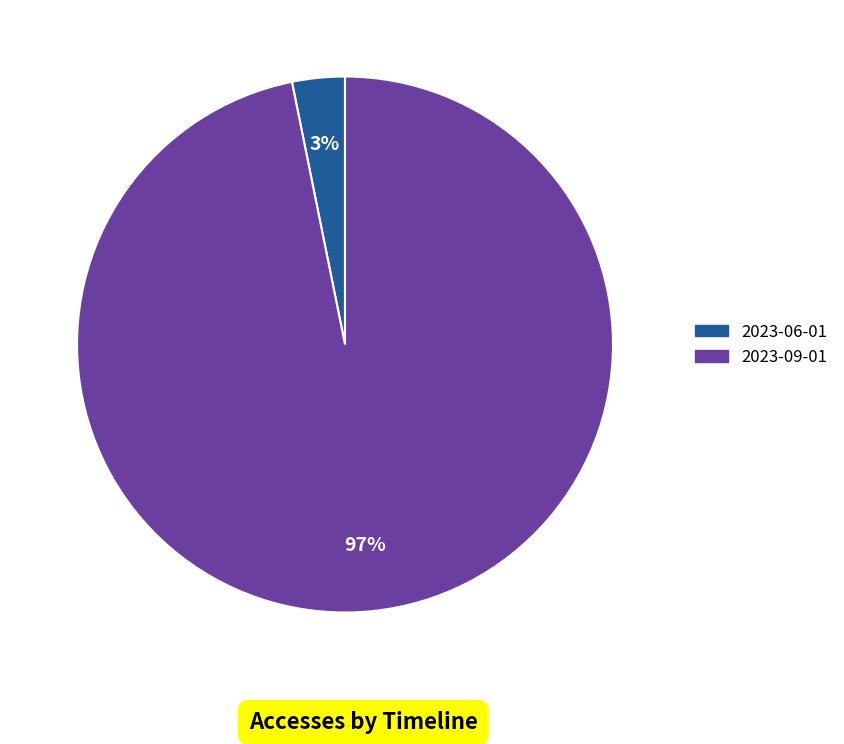

To the nearest percent, what is the difference between the largest and smallest slice percentages?

94%